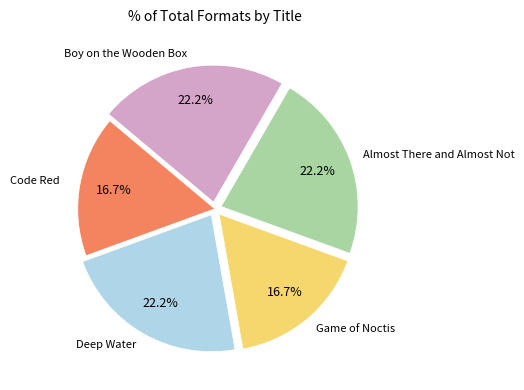

What percentage is the Boy on the Wooden Box slice, to the nearest percent?

22%